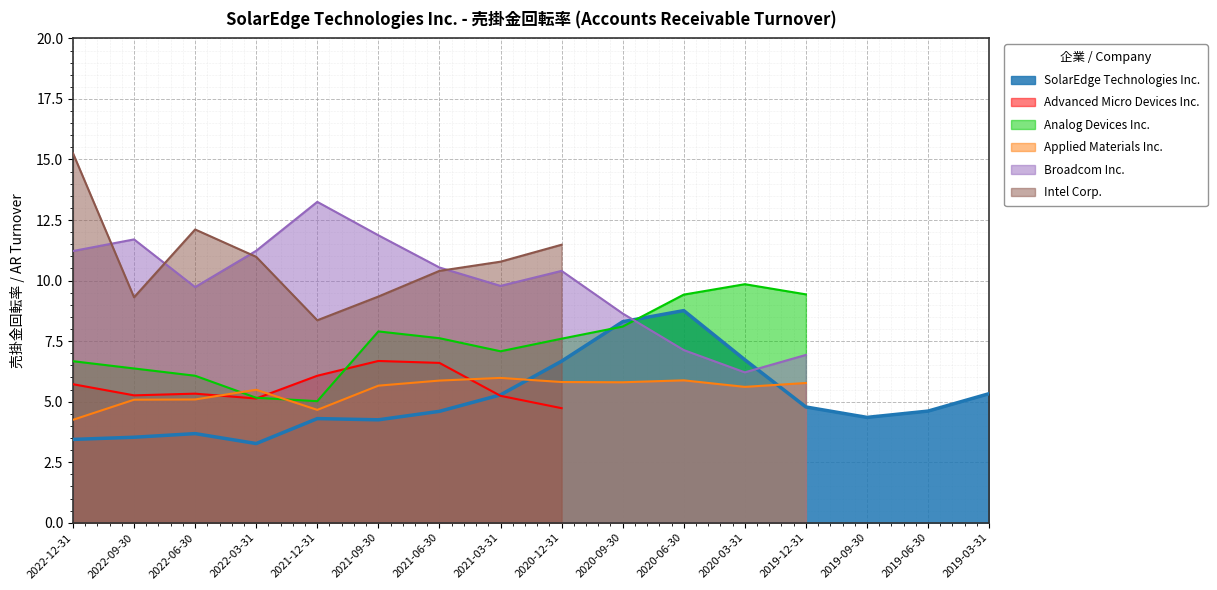

Between which two adjacent categories do Applied Materials Inc. and Analog Devices Inc. first intersect?

2022-06-30 and 2022-03-31